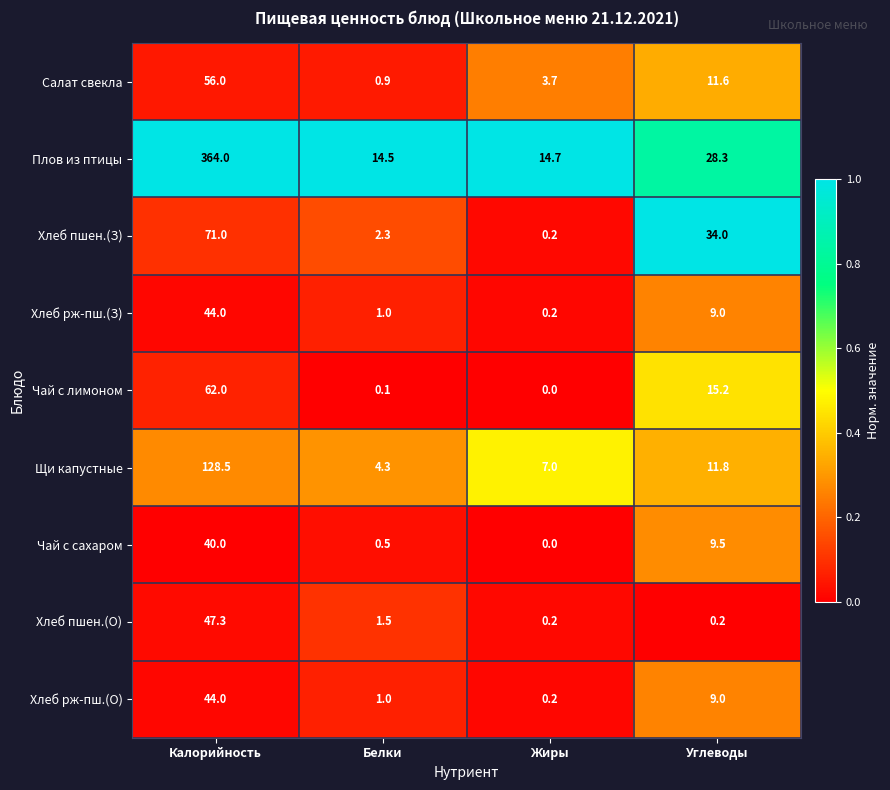

Which series has the widest spread of values?

Плов из птицы